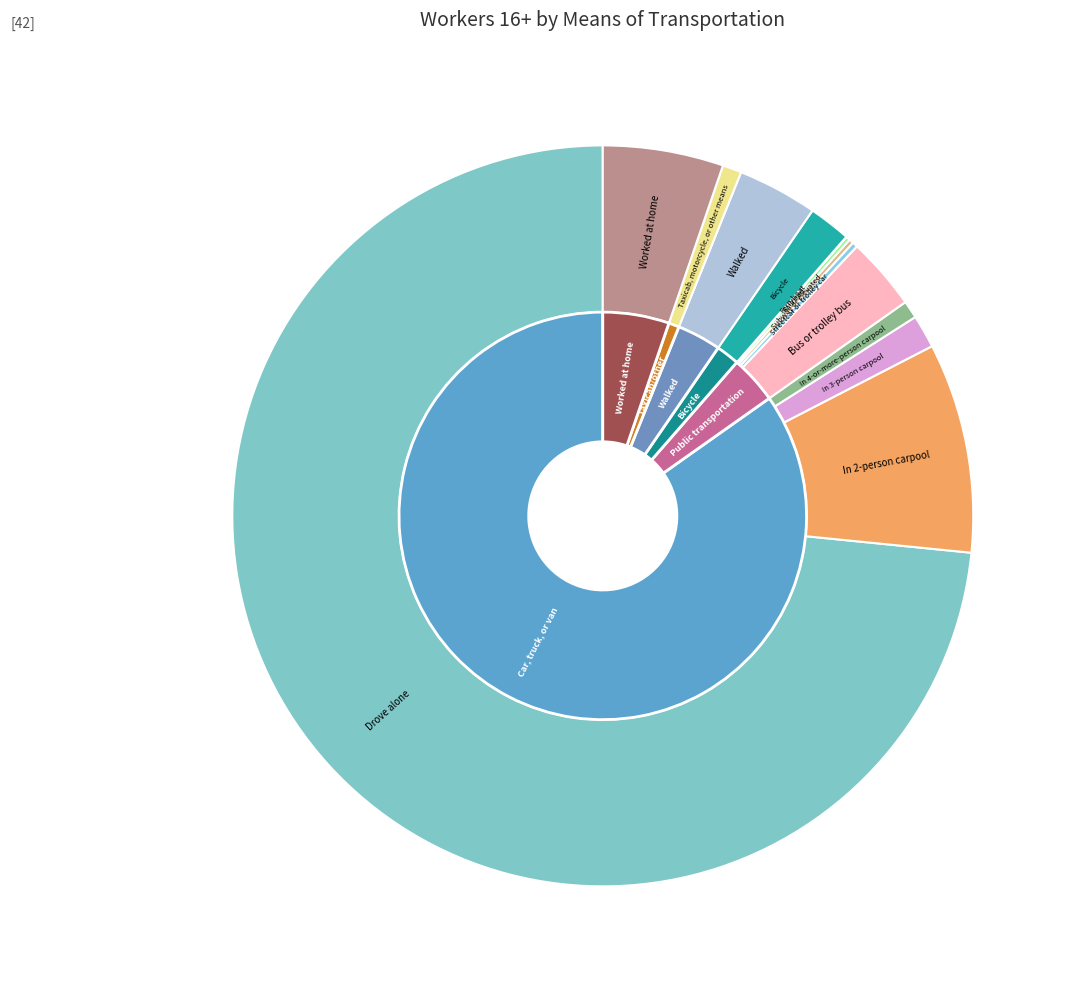

The Streetcar or trolley car slice represents 13% of the pie. True or false?

False